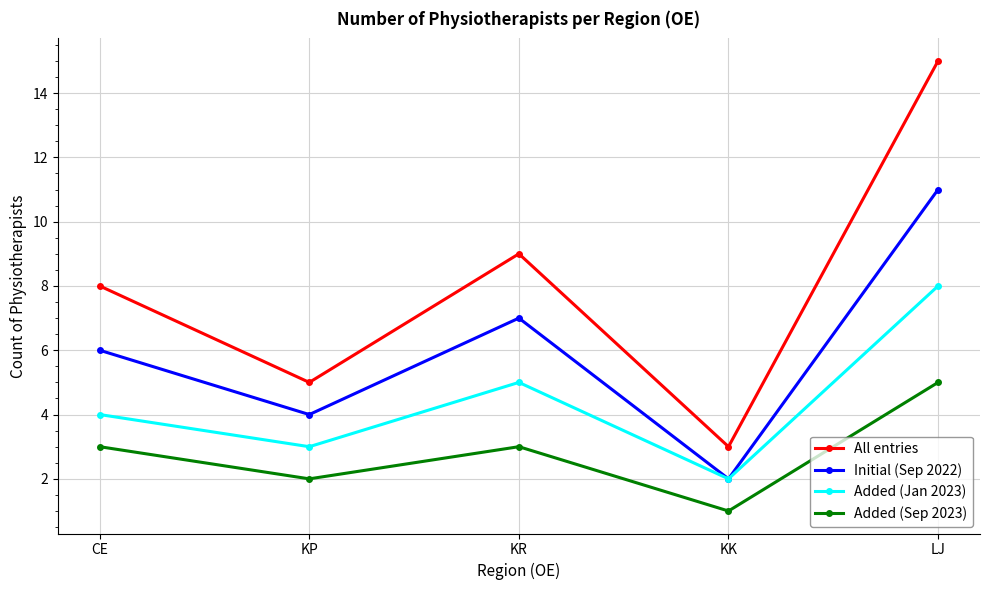

What is the label of the 1st point from the left?

CE